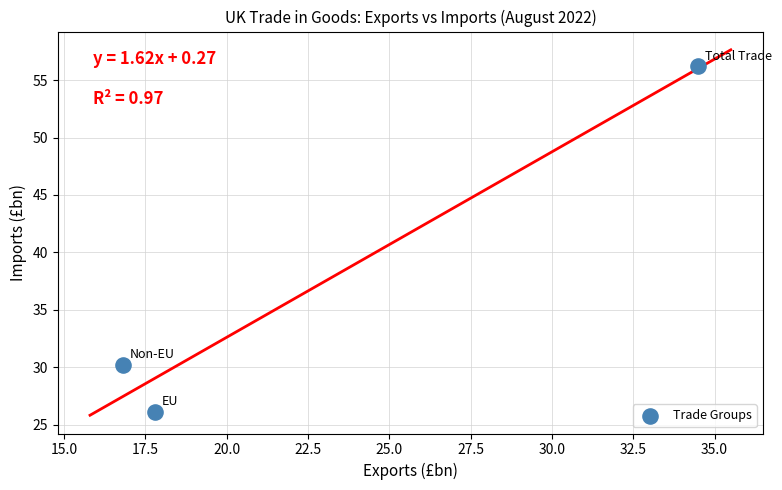

What is the average Y value?

37.5